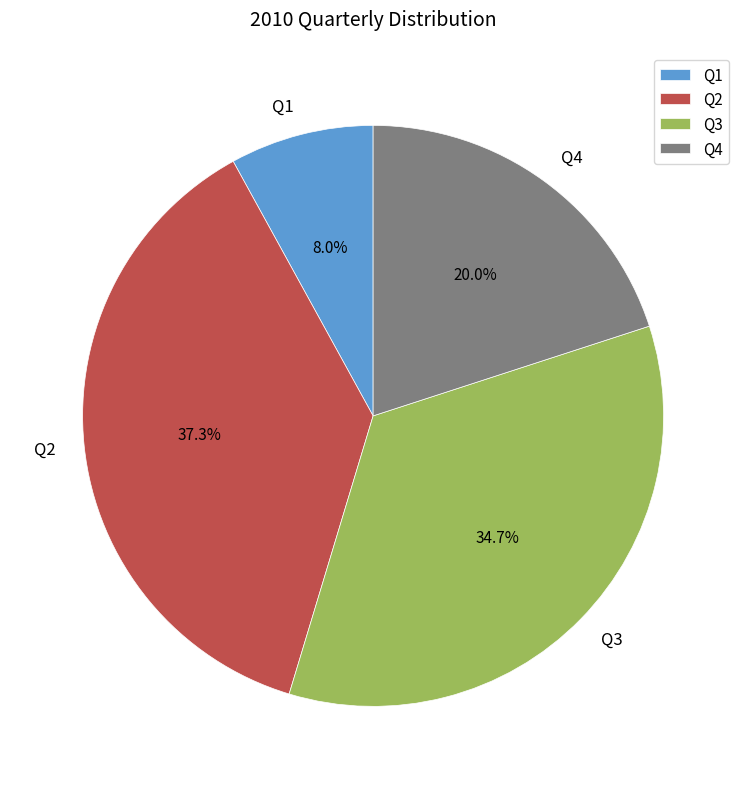

Rank the categories by value from lowest to highest.

Q1, Q4, Q3, Q2